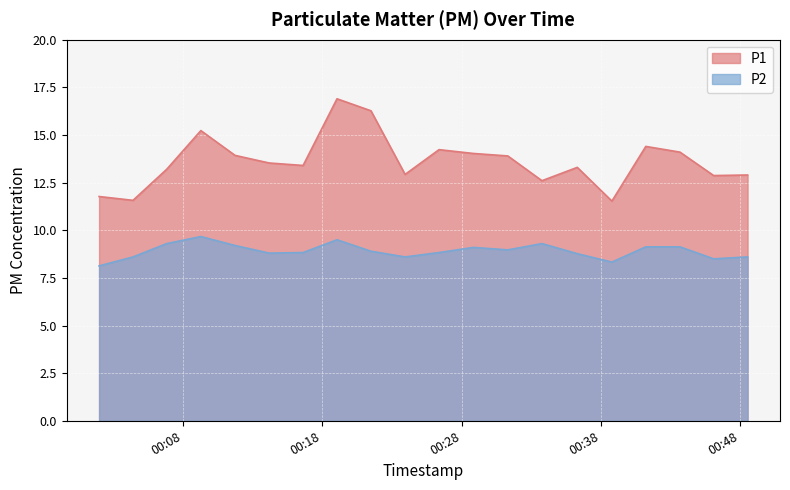

What is the total value across all series at 2022-12-11T00:31:19?

22.9